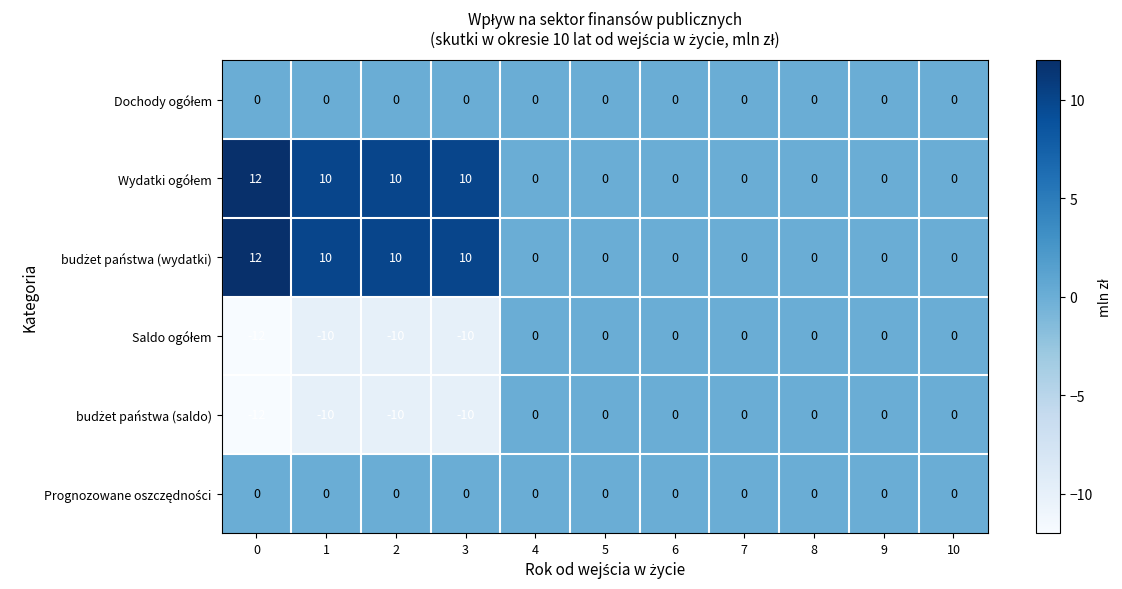

At how many categories does at least one series exceed 5?

4